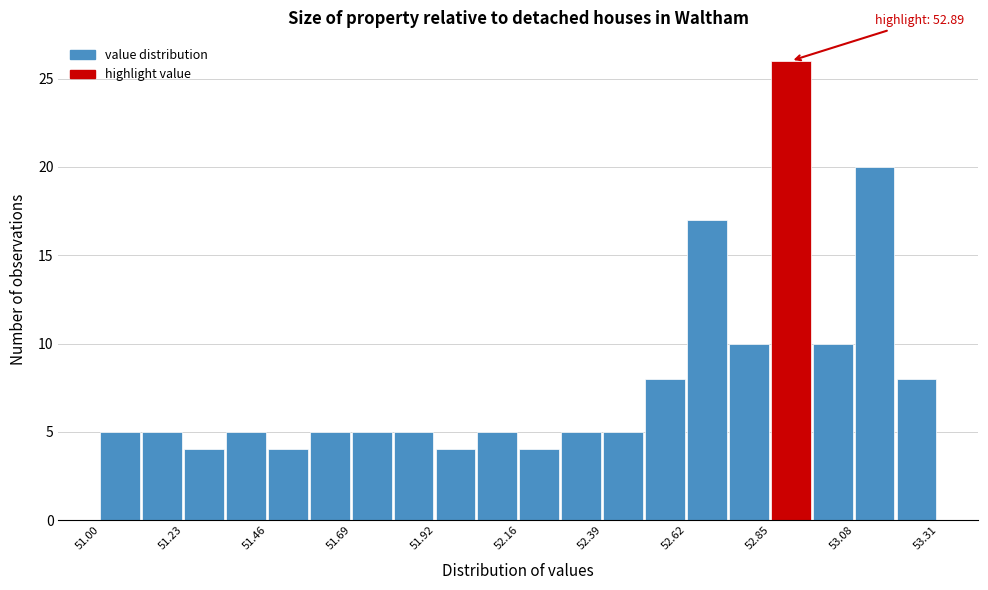

Read against the x-axis, roughly where is the centre of the tallest bar?

52.90